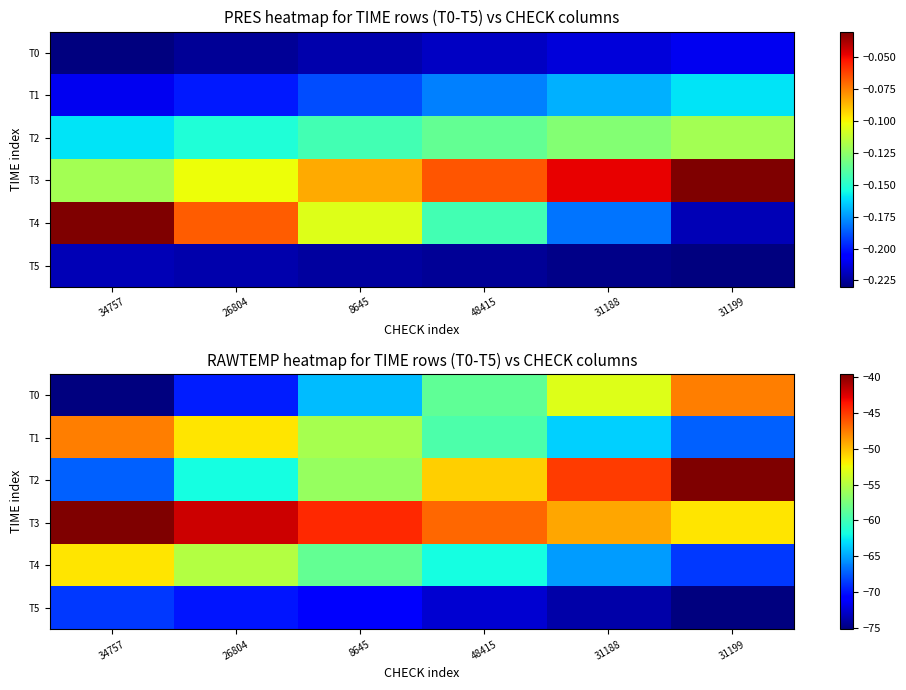

What is the approximate value of T0 at 31188?

-53.1